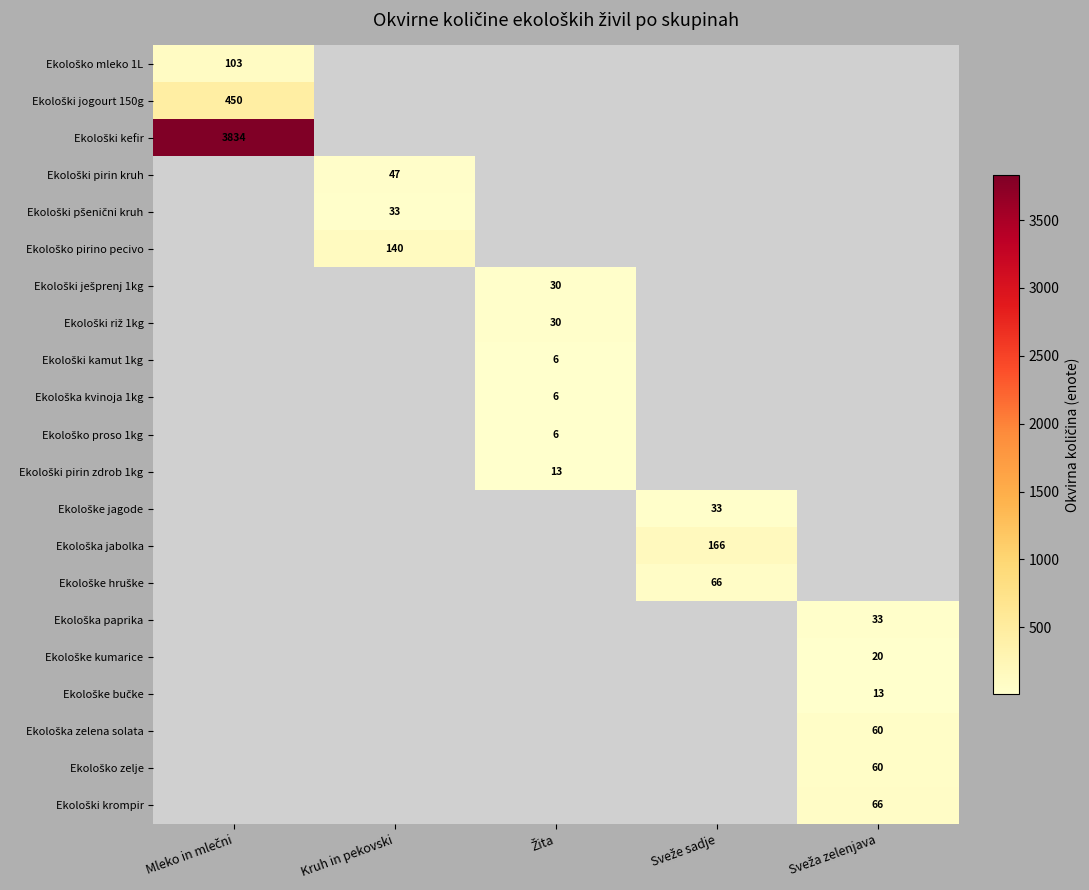

What is the approximate value of Ekološko zelje at Sveža zelenjava?

60.0